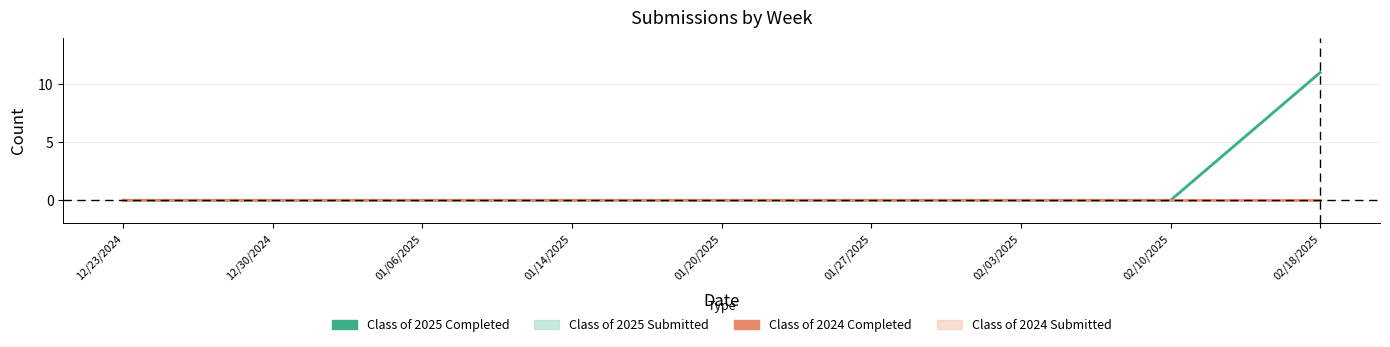

At which label is Class of 2025 Completed closest to 5?

12/23/2024